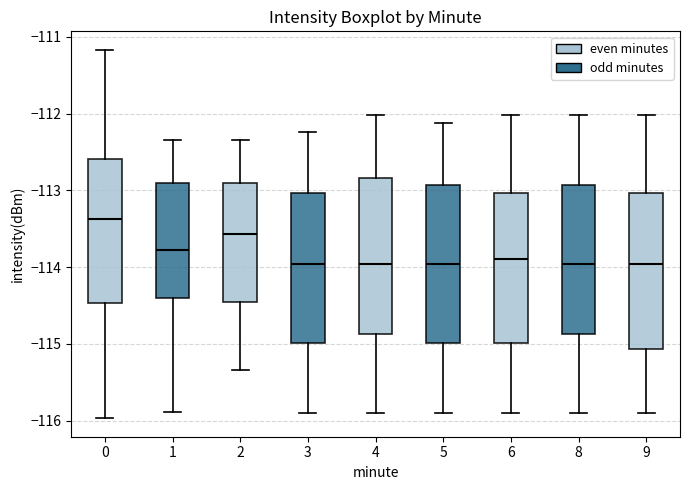

Where is the upper edge of the box at x = 6 on the y-axis? The values are not printed on the chart, so give them approximately, as read against the axis.

-113.0